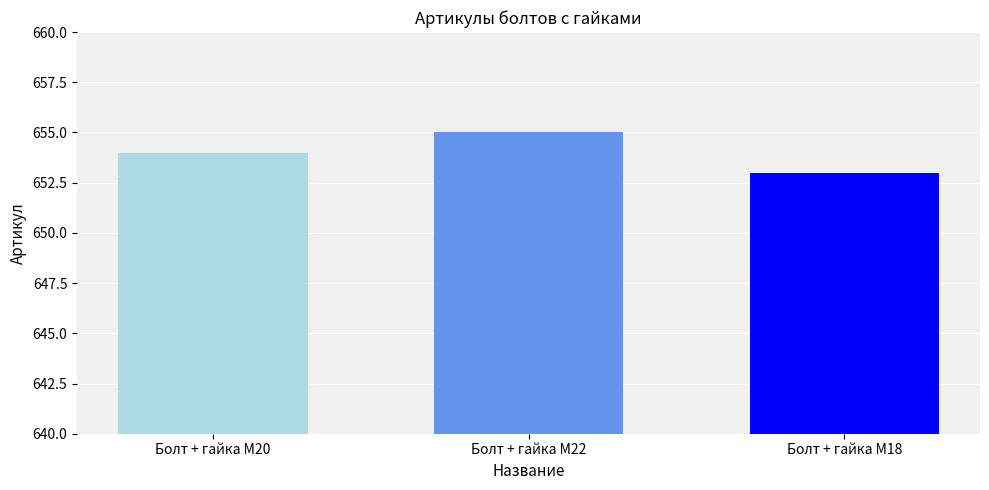

Approximately how many times larger is the value at Болт + гайка M18 compared to Болт + гайка M20?

1.0